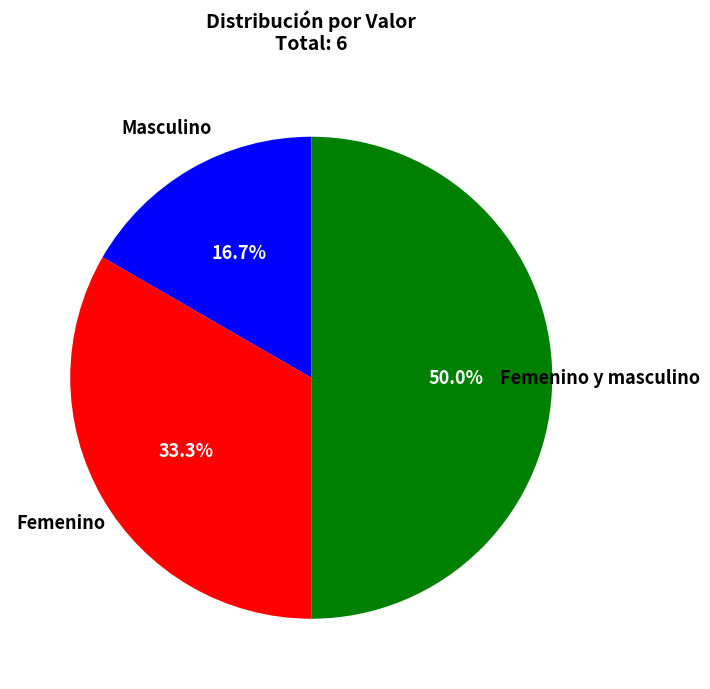

True or false: Femenino accounts for 22% of the total.

False